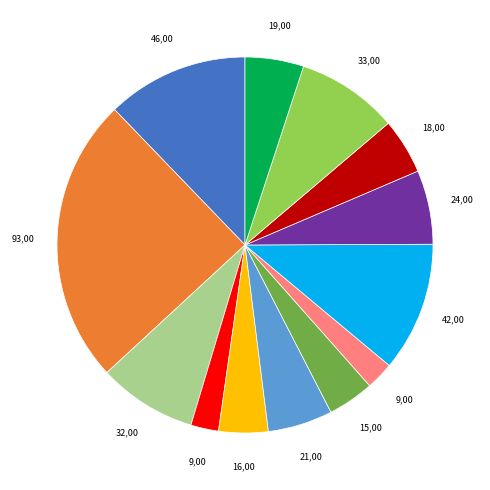

Is there a majority slice in this chart?

No